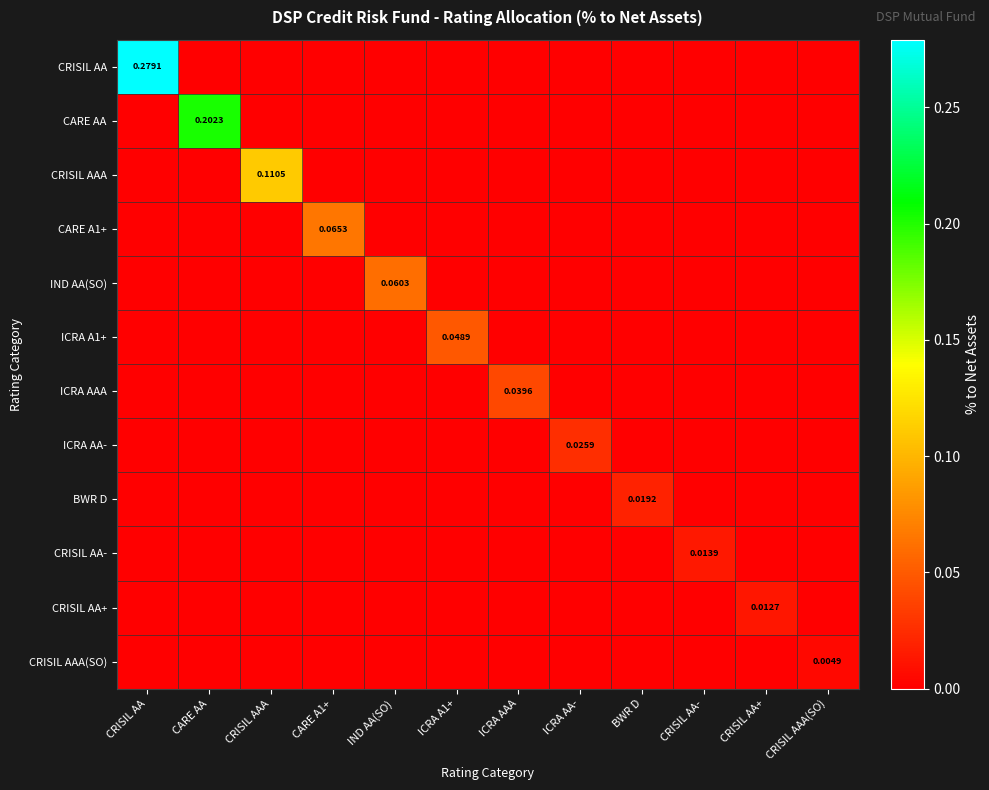

List the labels in order of CRISIL AAA(SO) value, smallest first.

CRISIL AA, CARE AA, CRISIL AAA, CARE A1+, IND AA(SO), ICRA A1+, ICRA AAA, ICRA AA-, BWR D, CRISIL AA-, CRISIL AA+, CRISIL AAA(SO)